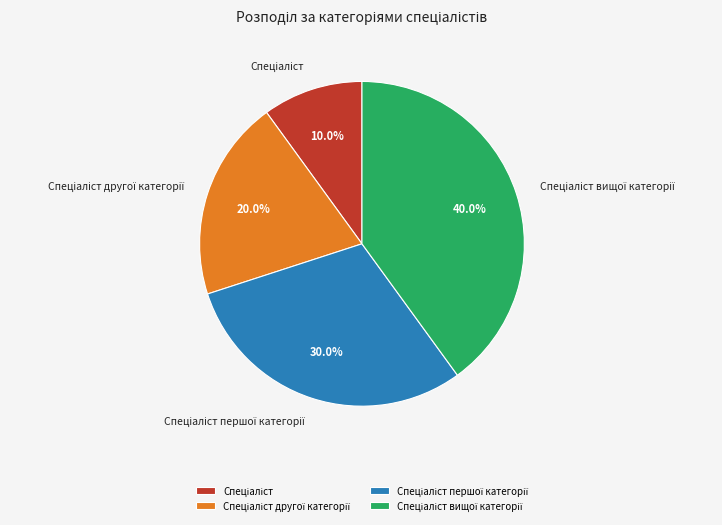

Is there a majority slice in this chart?

No